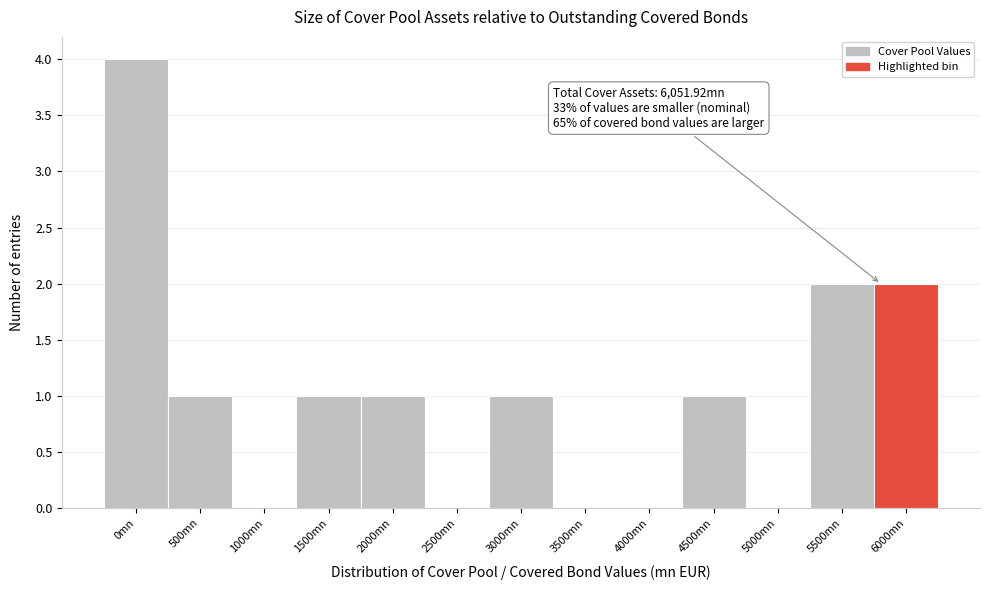

Reading left to right, transcribe all the data shown in this chart.

0mn=4	500mn=1	1000mn=0	1500mn=1	2000mn=1	2500mn=0	3000mn=1	3500mn=0	4000mn=0	4500mn=1	5000mn=0	5500mn=2	6000mn=2